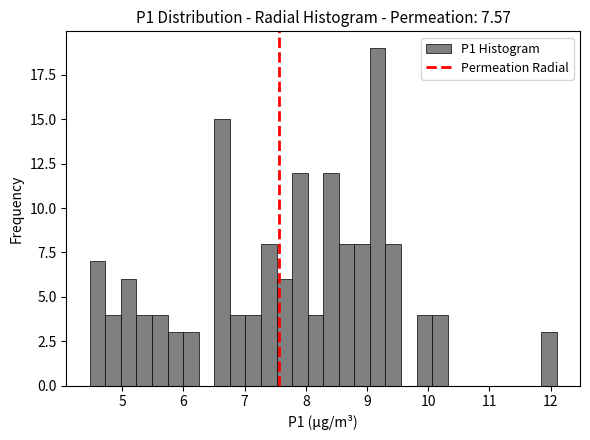

Read against the x-axis, roughly where is the centre of the tallest bar?

9.2